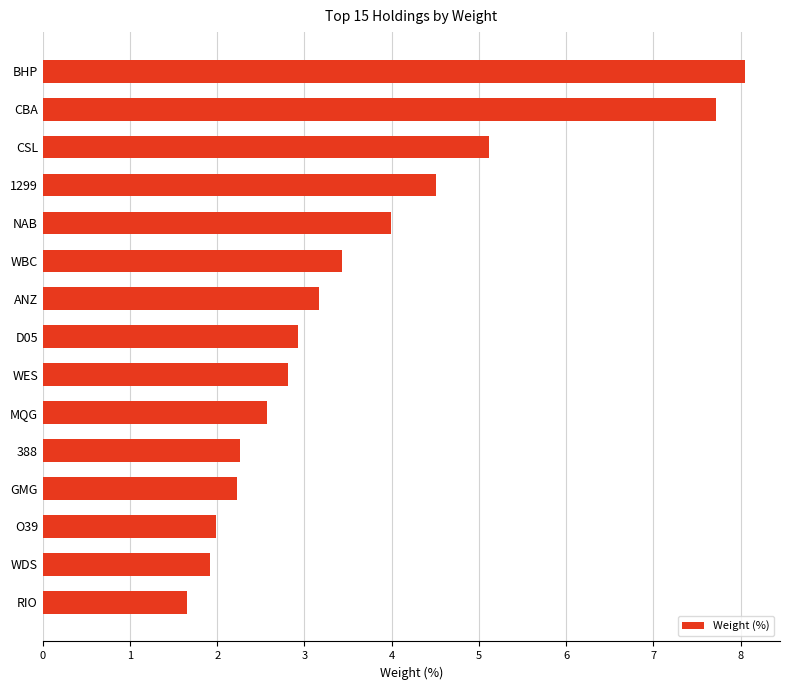

What is the average value?

3.6